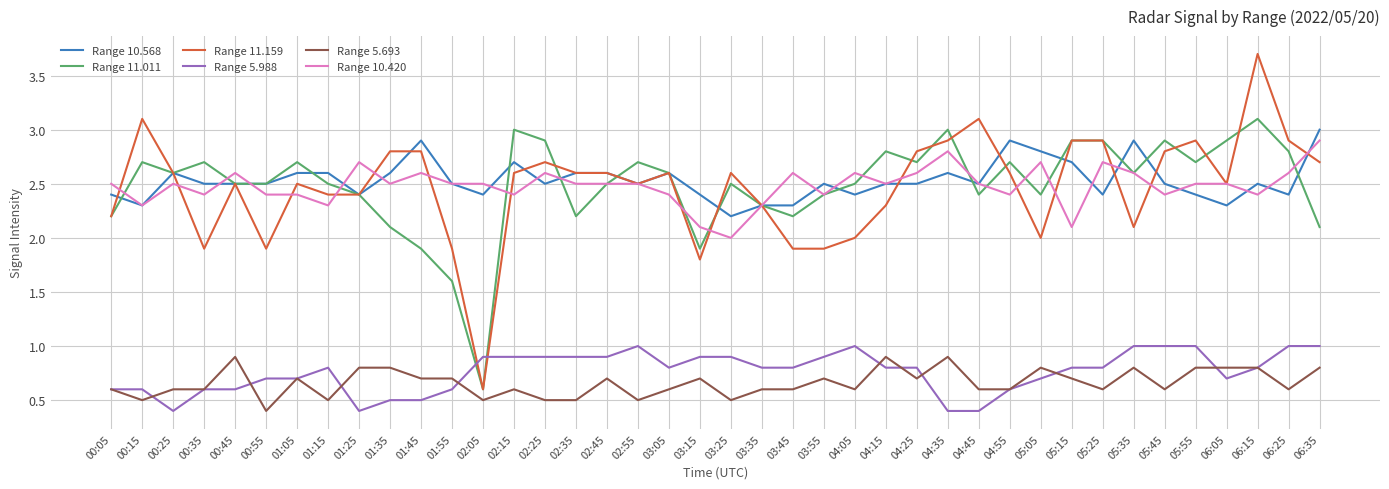

True or false: Range 11.011 has a value of 2.5 at 01:15.

True